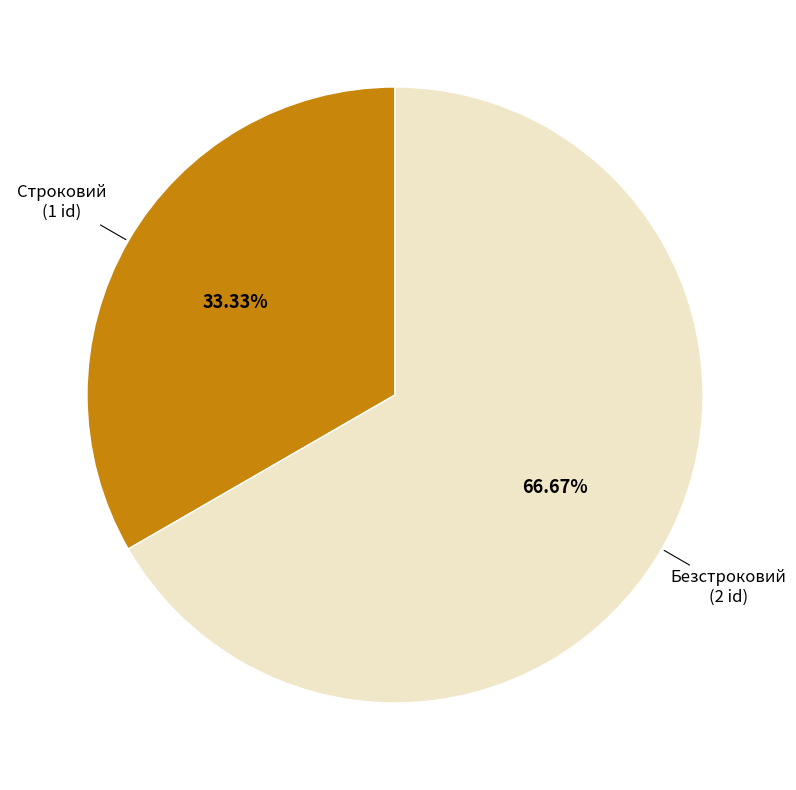

Is there any slice that represents more than half of the pie?

Yes